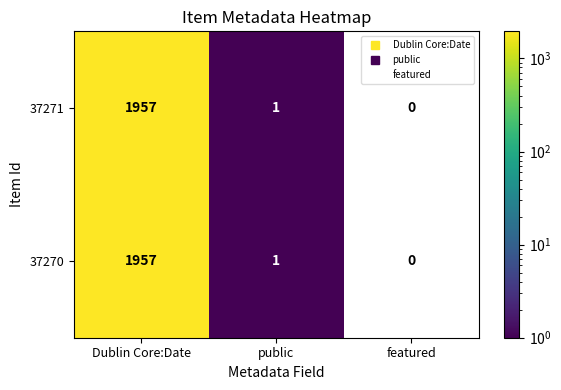

Reading left to right, extract all data points from this chart.

37271: Dublin Core:Date=1957	public=1	featured=0
37270: Dublin Core:Date=1957	public=1	featured=0